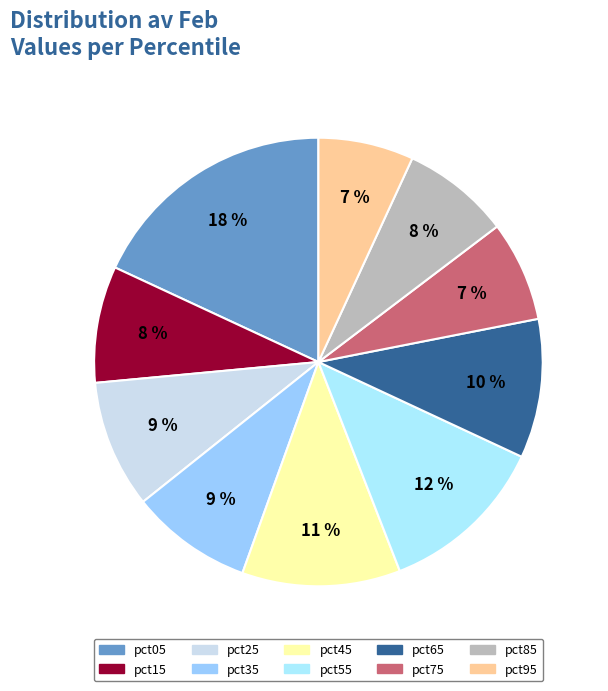

To the nearest percent, what is the average slice percentage?

10%